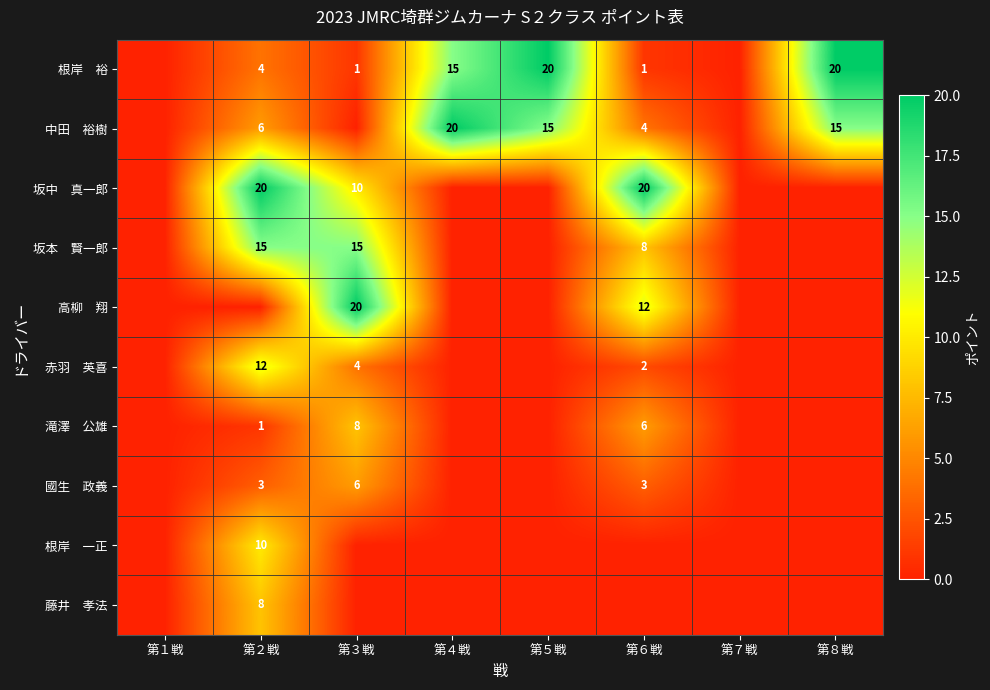

Where is 國生 政義 nearest to the value 3?

第２戦